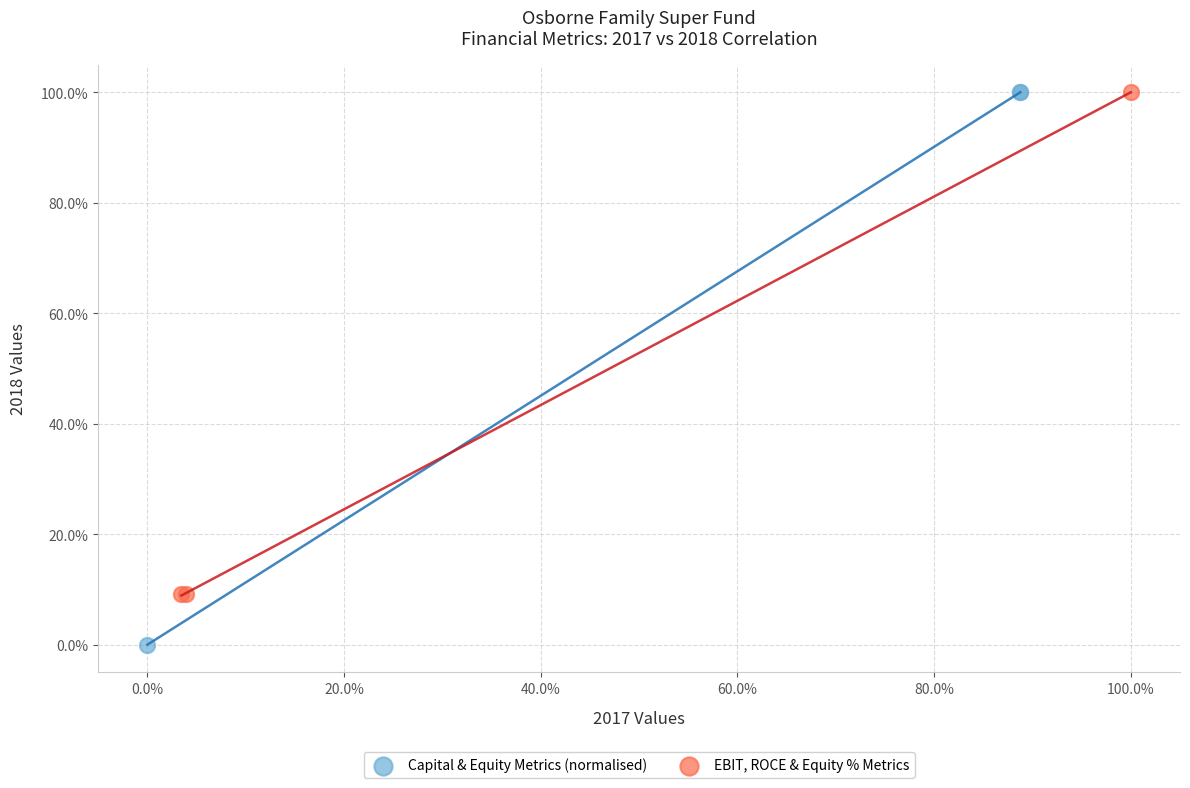

Which series contains the lowest Y value?

Capital & Equity Metrics (normalised)